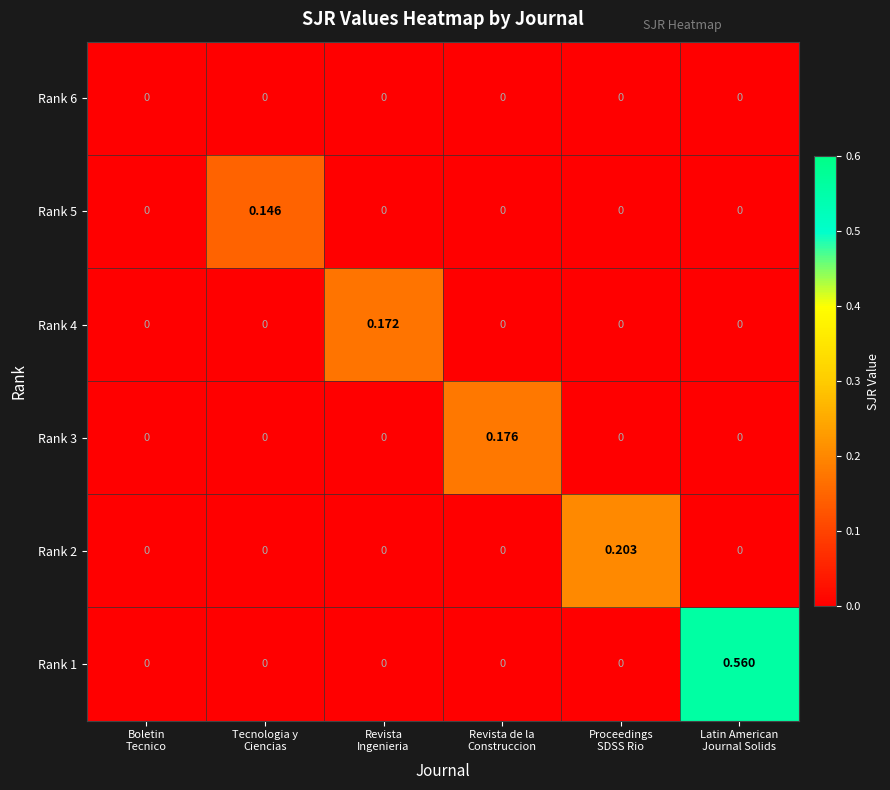

How many data points does each series have?

6